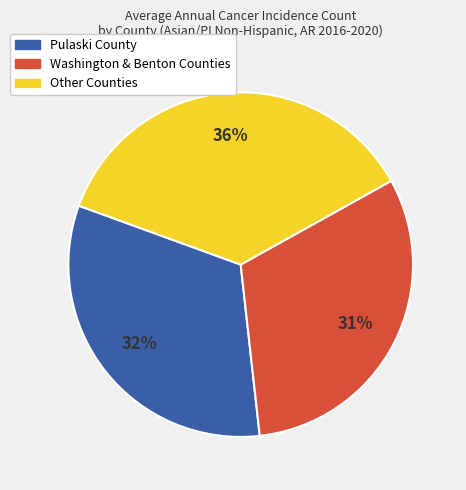

To the nearest percent, what is the average slice percentage?

33%